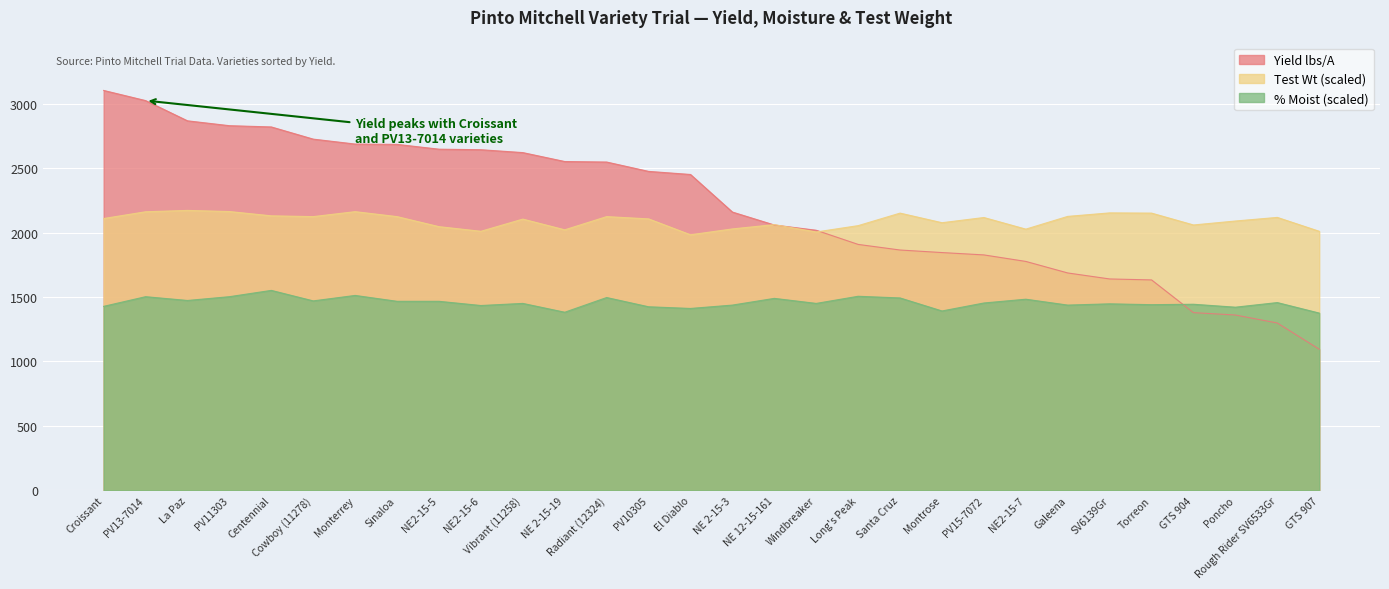

What is the difference between the second highest and minimum values in the Yield lbs/A series?

1928.8